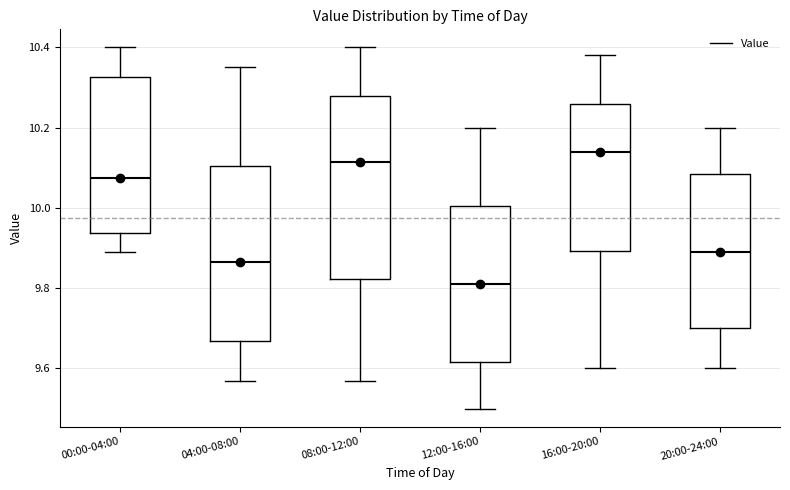

Where does the upper whisker of the box for 12:00-16:00 end on the y-axis? The values are not printed on the chart, so give them approximately, as read against the axis.

10.20